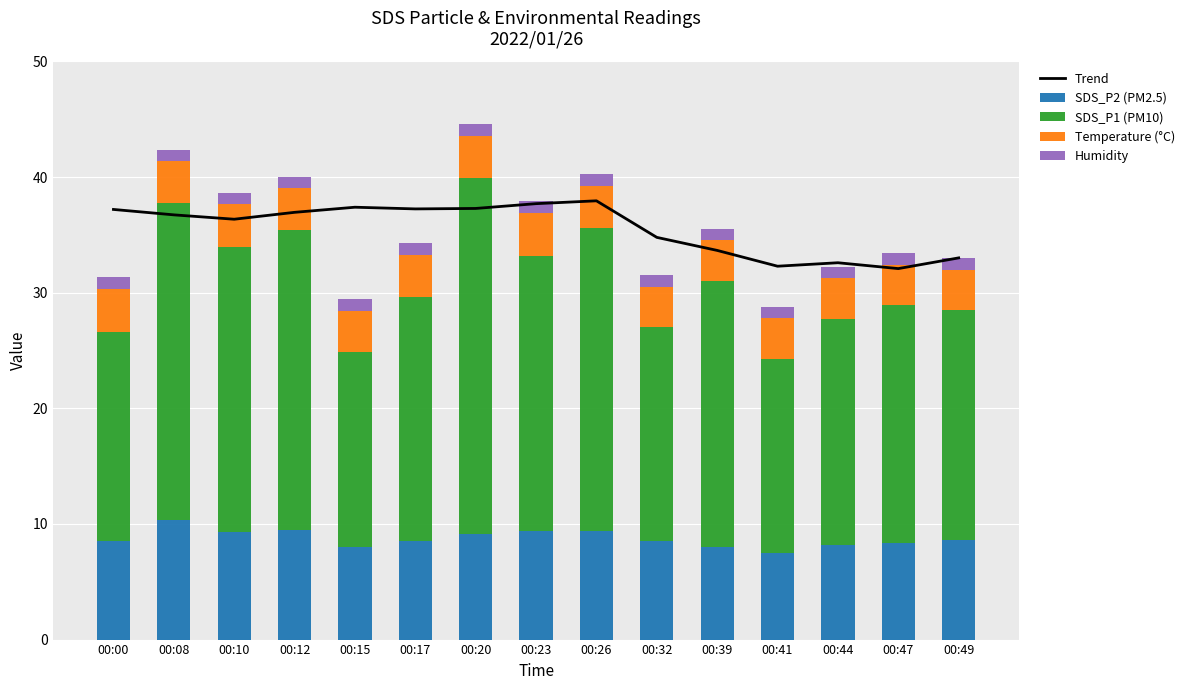

What is the minimum value for SDS_P2 (PM2.5)?

7.5